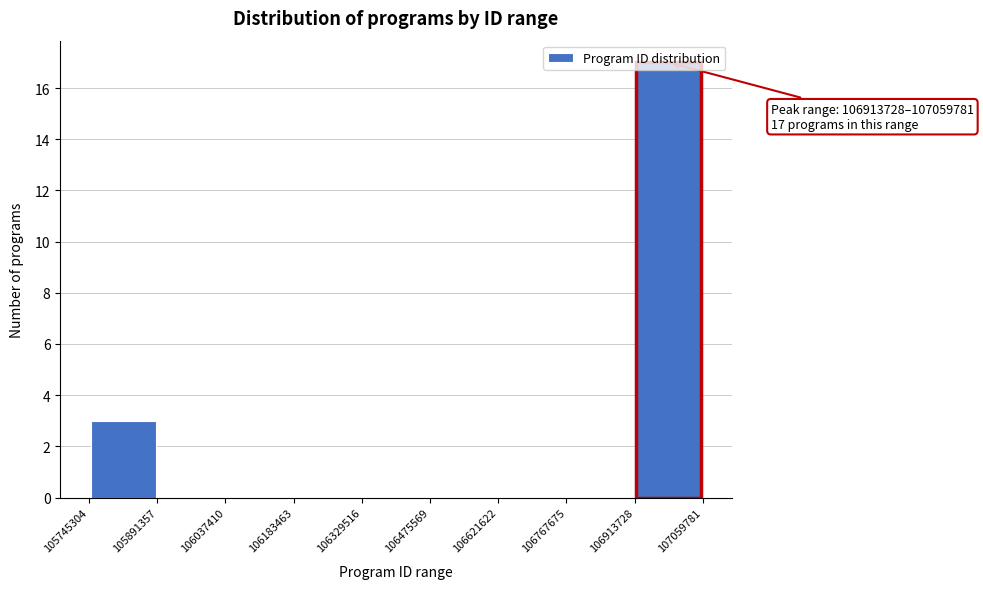

Which range on the x-axis has the tallest bar?

106913728 to 107059781